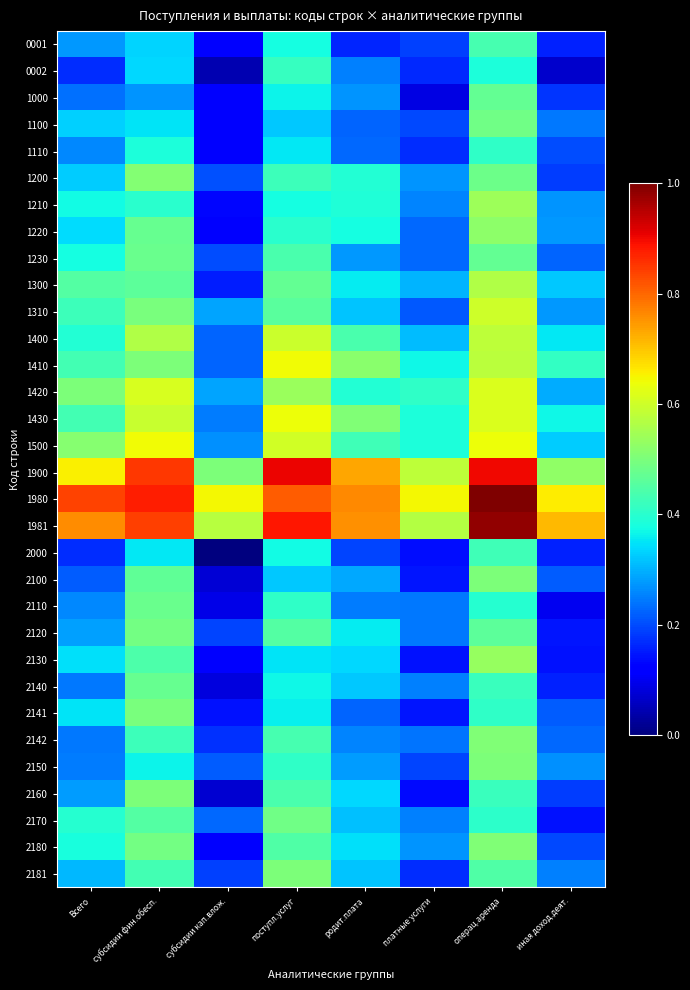

At which category is the sum across all series the highest?

операц.аренда